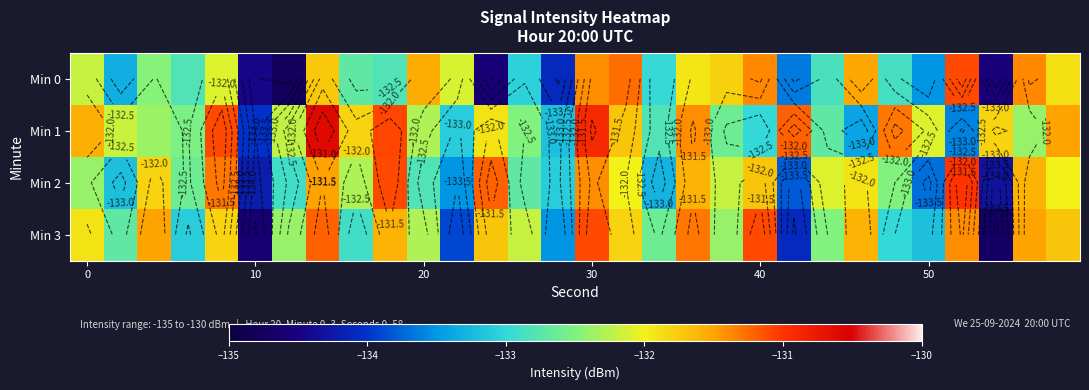

Rank the series at 50 from lowest to highest value.

Min 2, Min 0, Min 3, Min 1